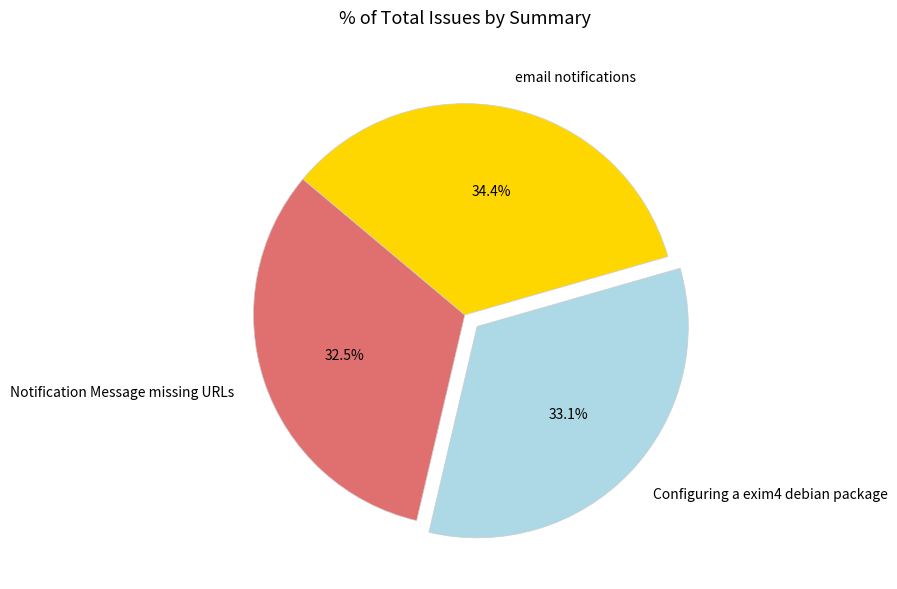

Rank the categories by value from lowest to highest.

Notification Message missing URLs, Configuring a exim4 debian package, email notifications